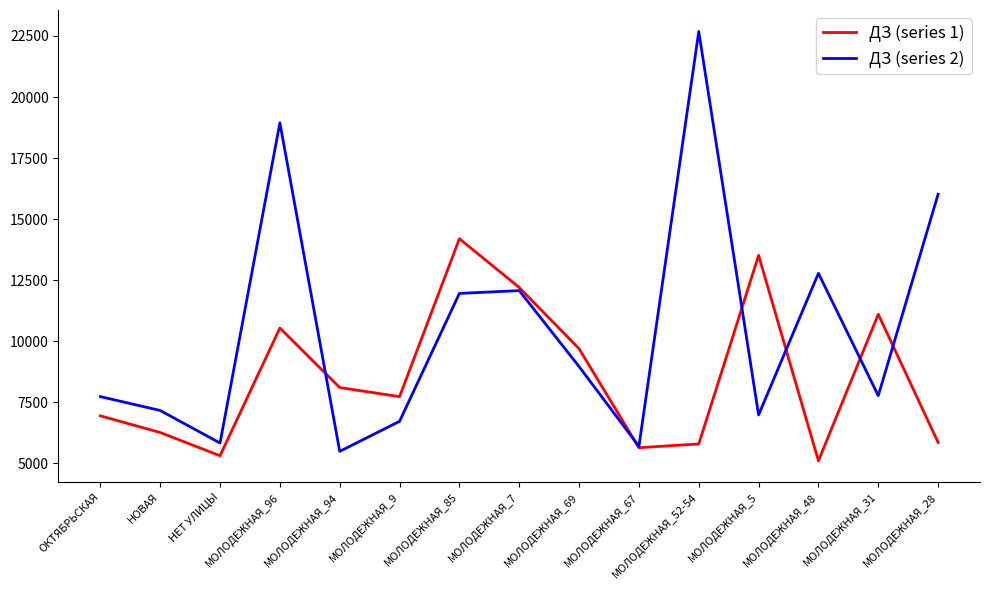

What is the difference between the highest and lowest values at НЕТ УЛИЦЫ?

520.2